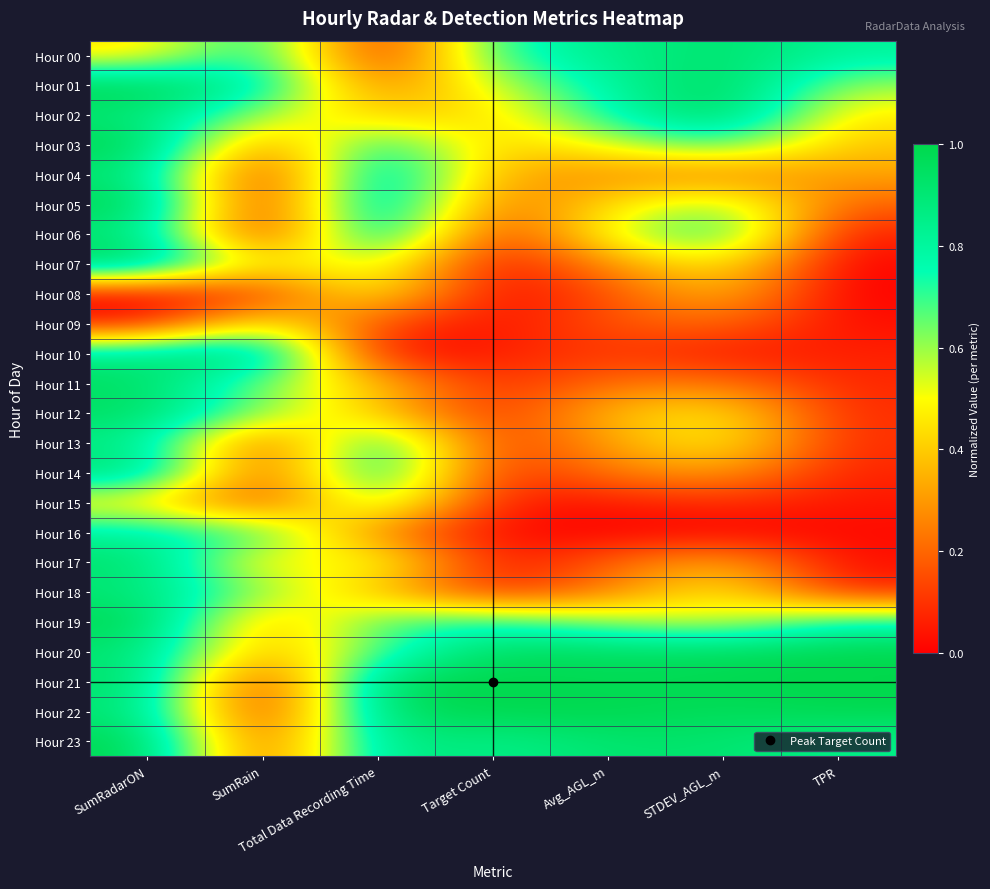

What is the total value across all series at Target Count?

7.8